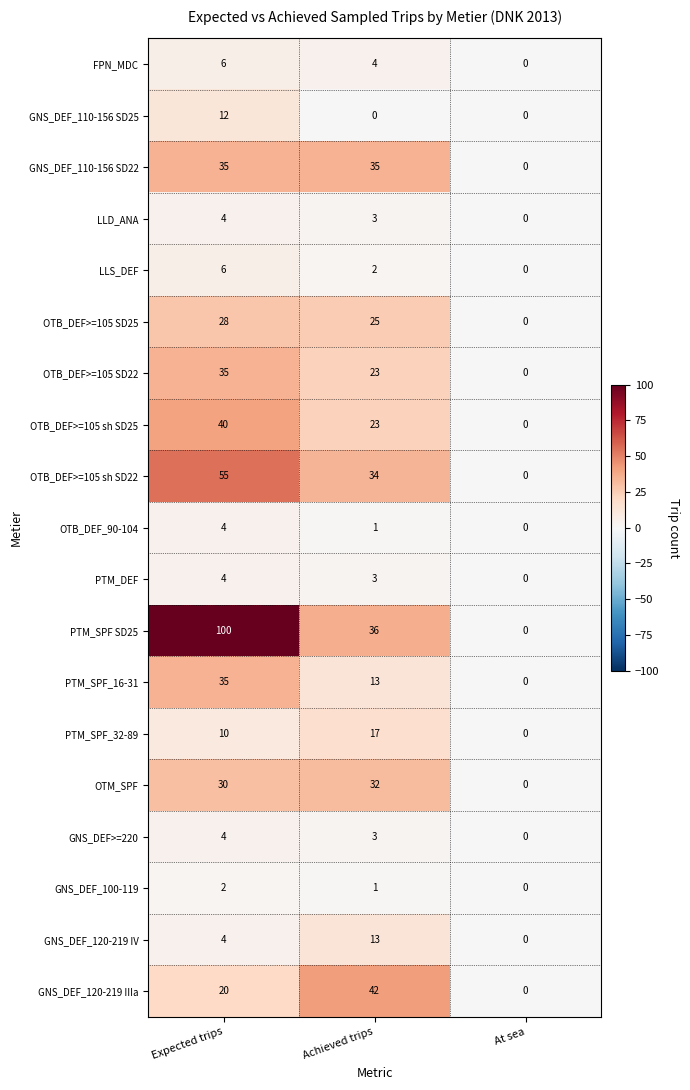

What is the sum of all GNS_DEF_100-119 values?

3